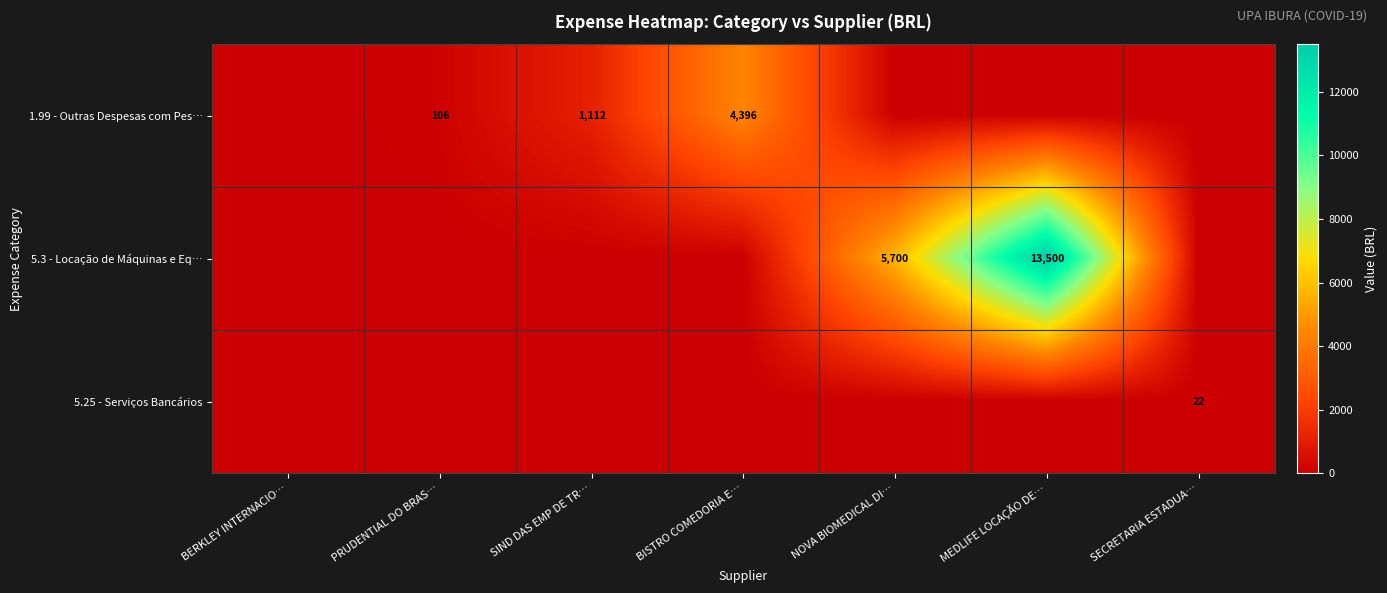

The 5.3 - Locação de Máquinas e Eq… series shows 5574 at MEDLIFE LOCAÇÃO DE…. True or false?

False